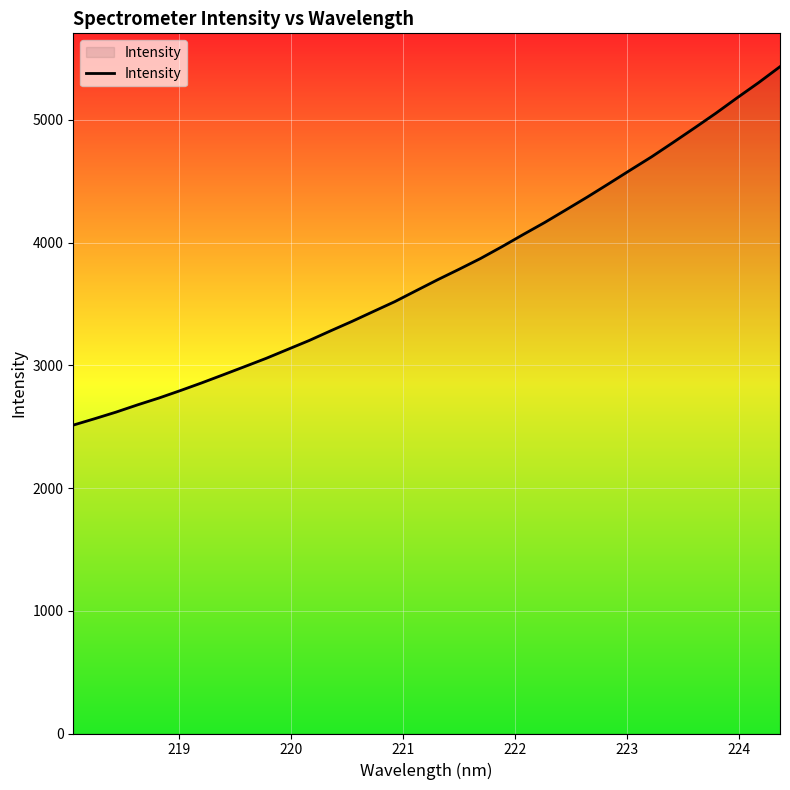

What is the smallest value displayed?

2512.9